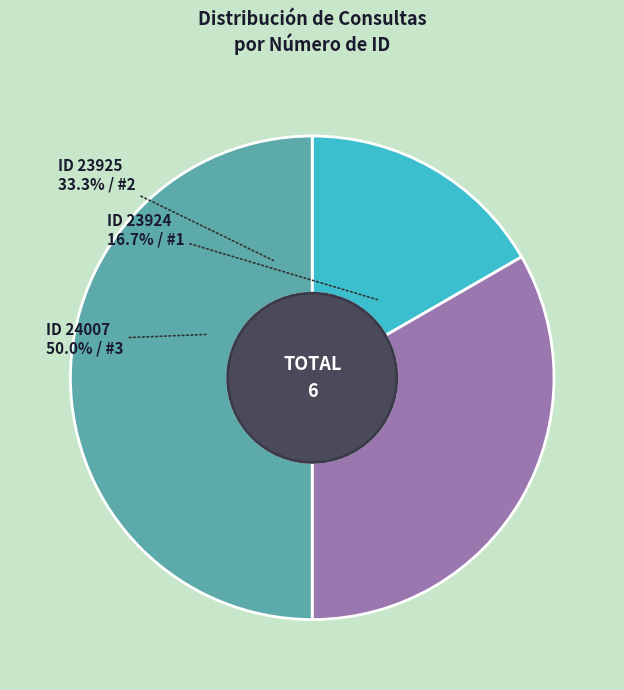

Which category has the biggest portion of the pie?

24007